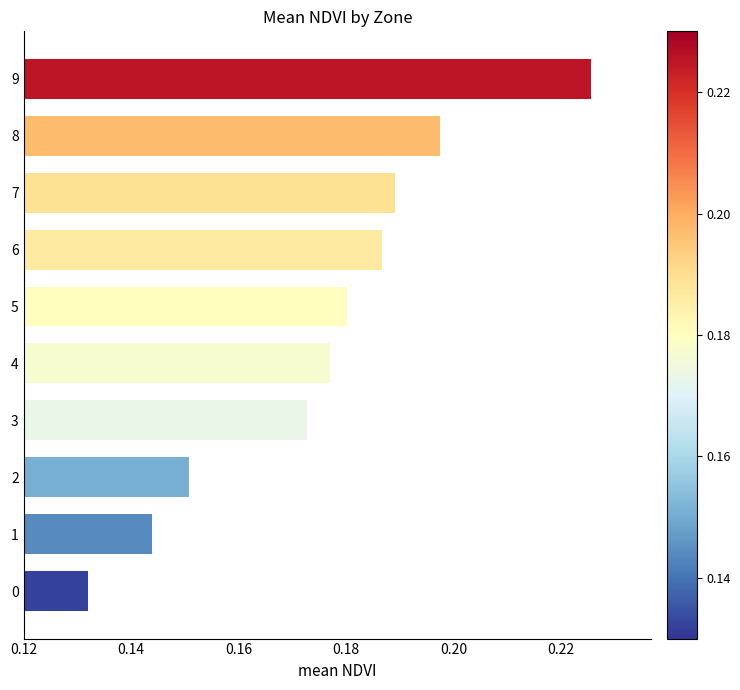

Rank the categories by value from lowest to highest.

0, 1, 2, 3, 4, 5, 6, 7, 8, 9